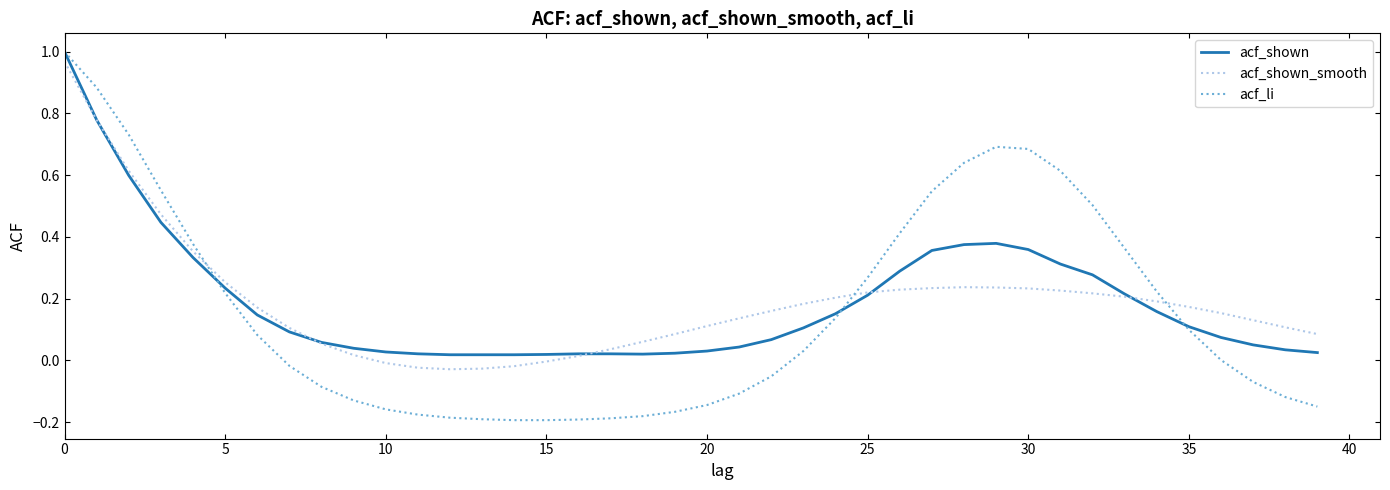

True or false: acf_shown_smooth and acf_li cross at least once.

True